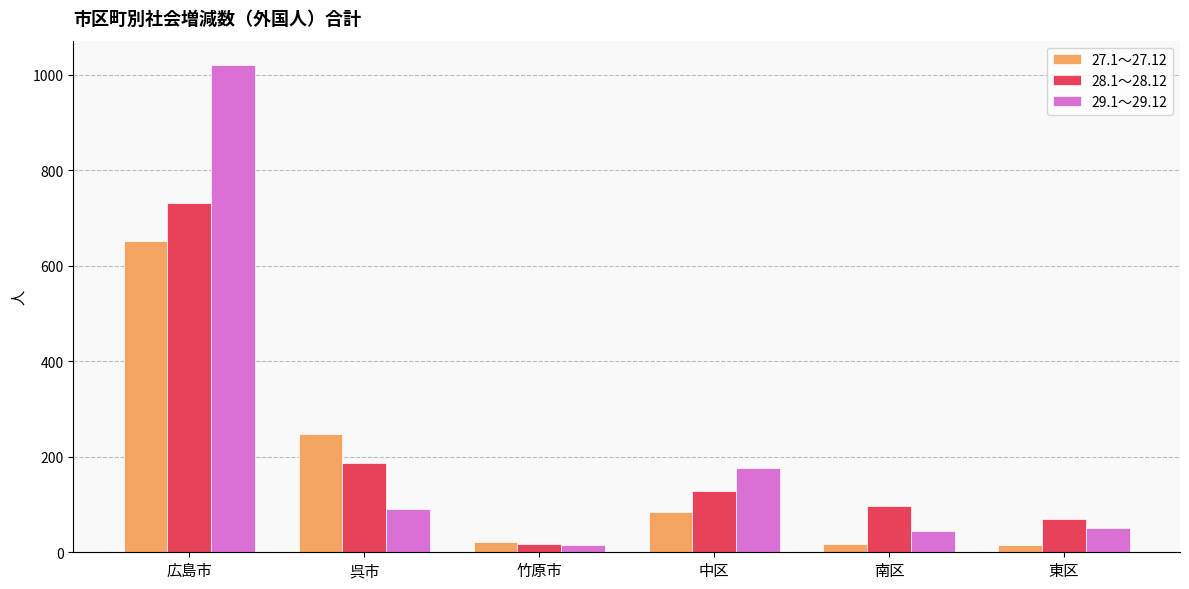

What position from the right is 広島市?

6